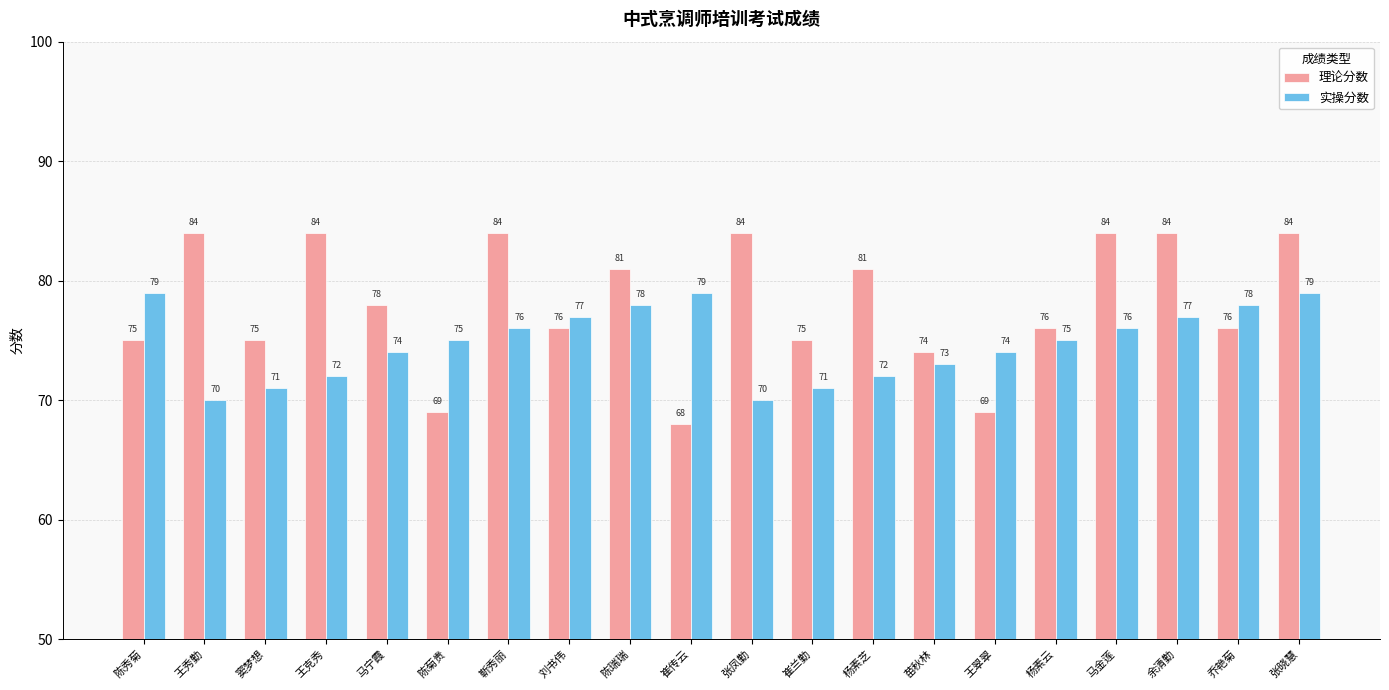

Are the bars grouped side by side (vs. stacked)?

Yes